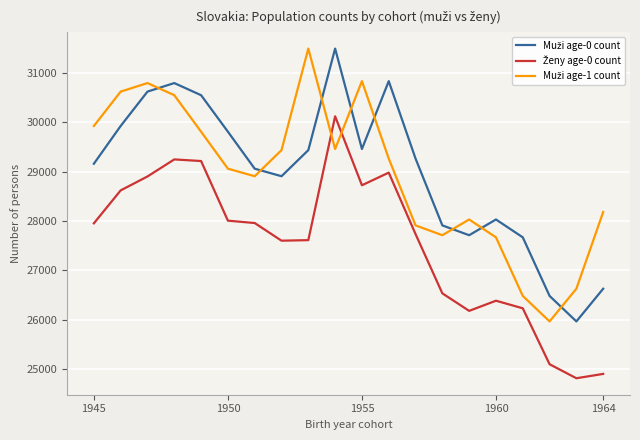

What is the minimum value shown in the chart?

24810